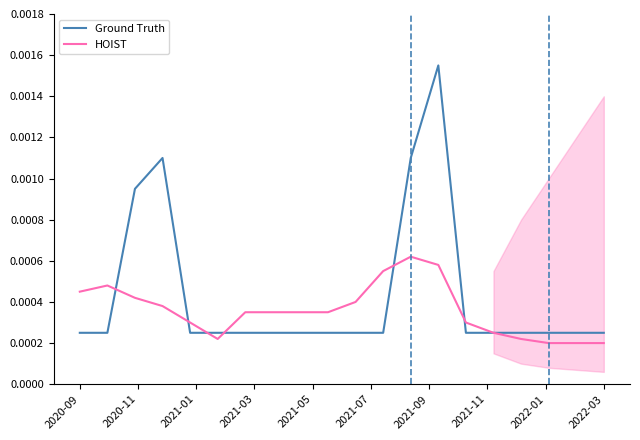

What are all the series names shown in the legend?

Ground Truth, HOIST